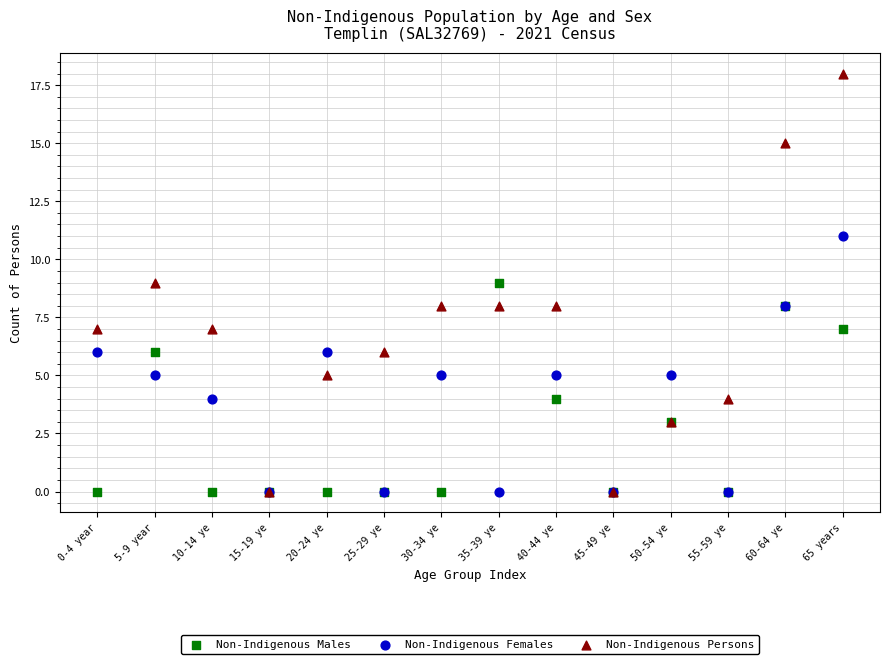

Which series has the widest spread of Y values?

Non-Indigenous Persons